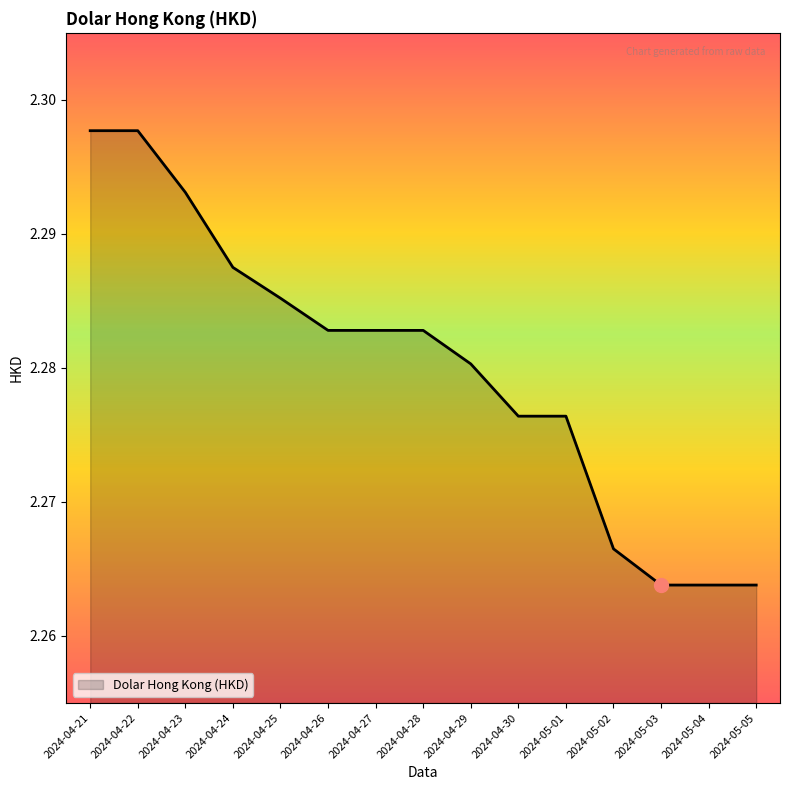

What position from the right is 2024-05-05?

1